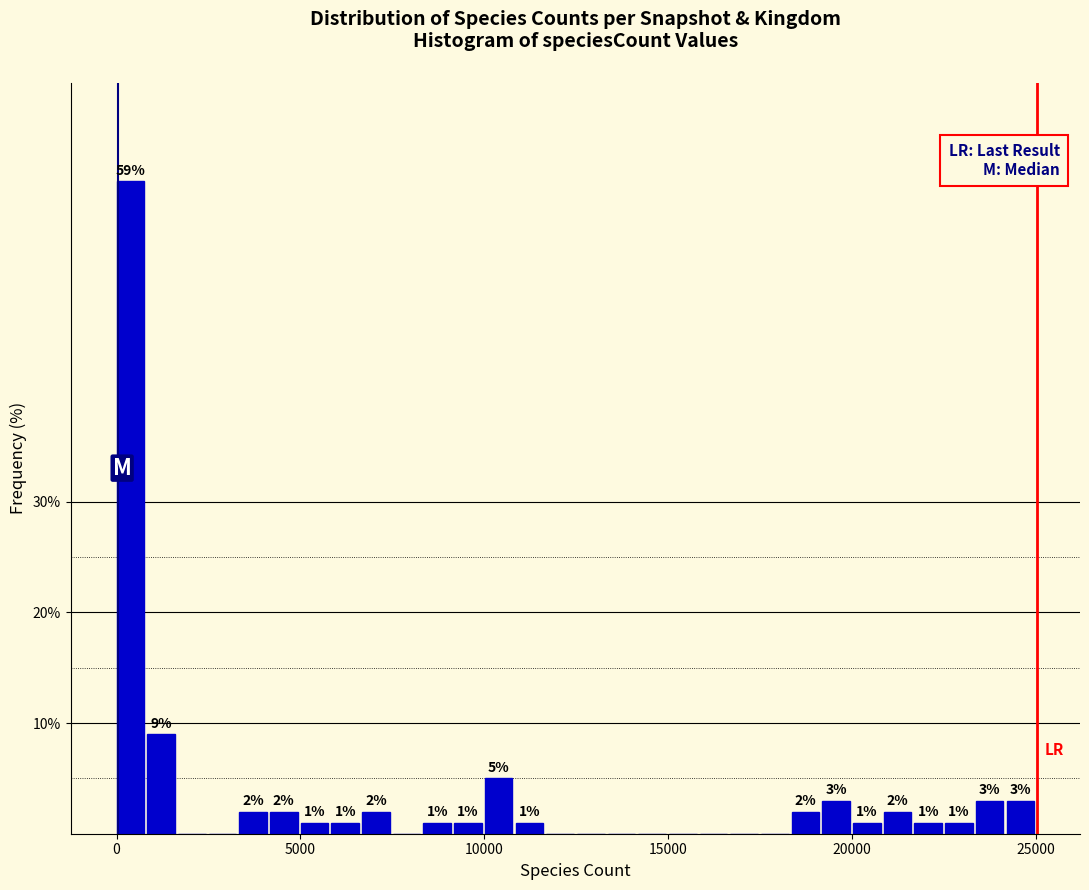

Around what value on the x-axis is the tallest bar? Give the approximate position of its centre, as read against the axis.

500